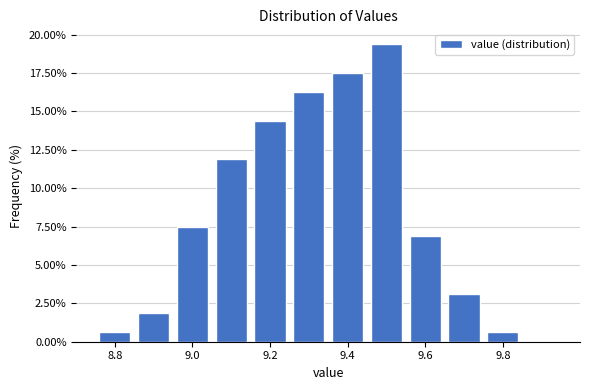

What is the height of the bar covering 8.95 to 9.05 on the x-axis? Neither the bar edges nor the heights are printed on the chart, so give them approximately, as read against the axes.

7.5